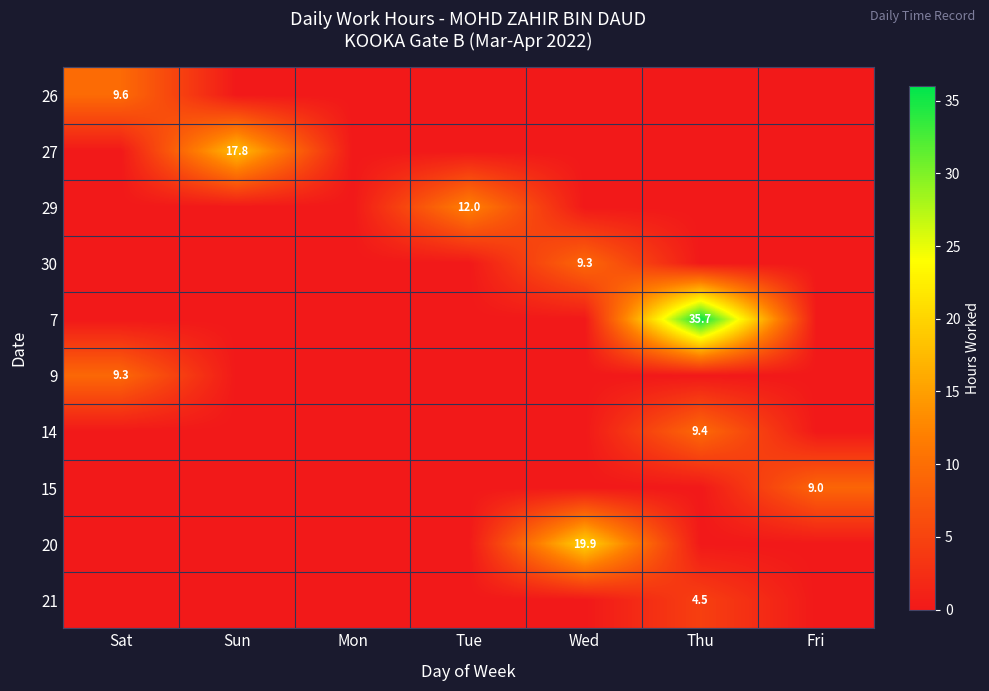

Is it true that 27 equals 5.5 at Sun?

False